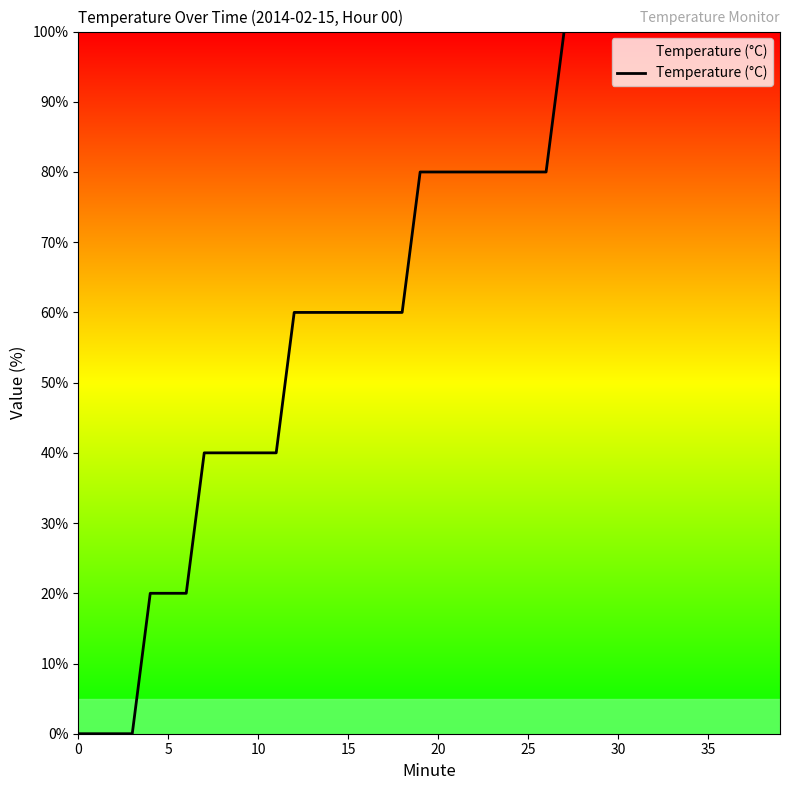

Does the chart have visible grid lines?

No